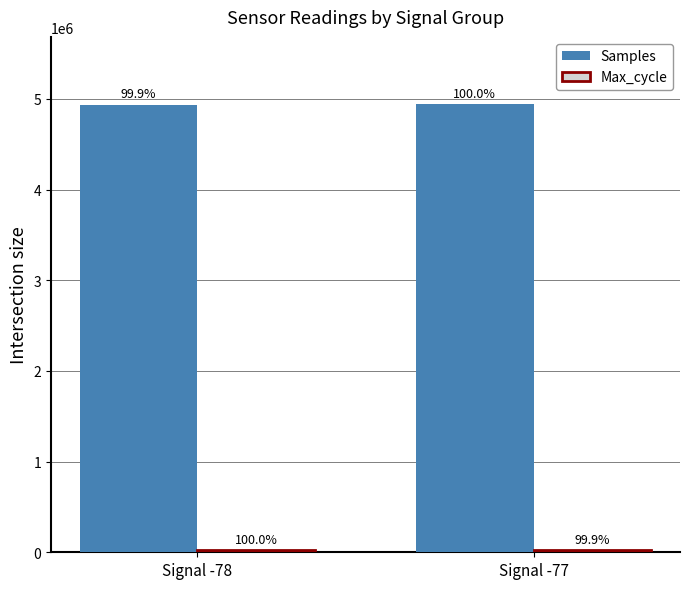

Are the bars horizontal?

No